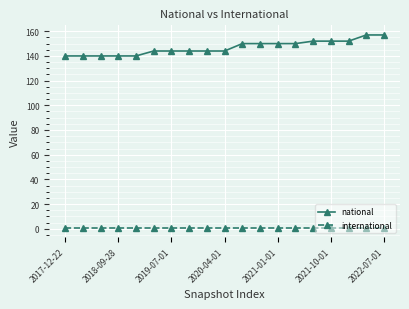

True or false: national and international intersect in this chart.

False